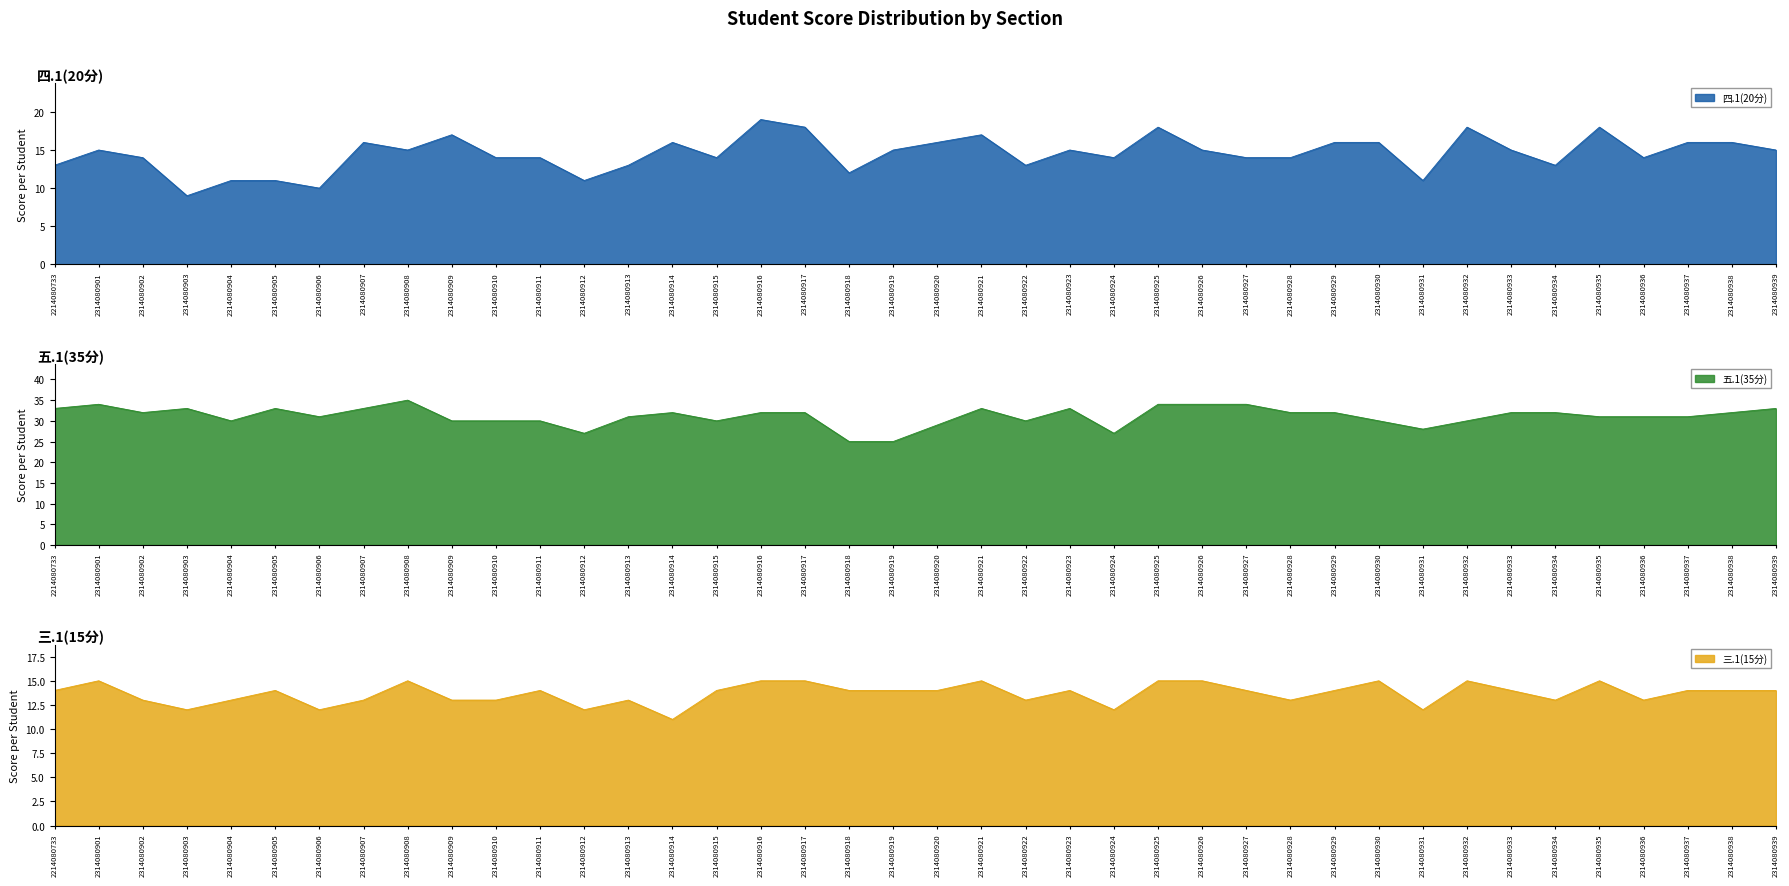

What is the difference between the second highest and minimum values in the 五.1(35分) series?

9